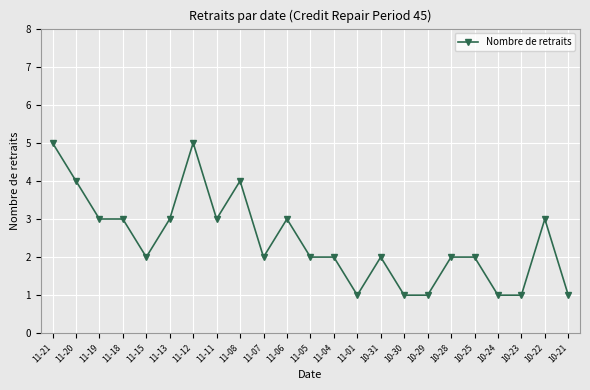

True or false: there are more than 0 points higher than both neighbors.

True